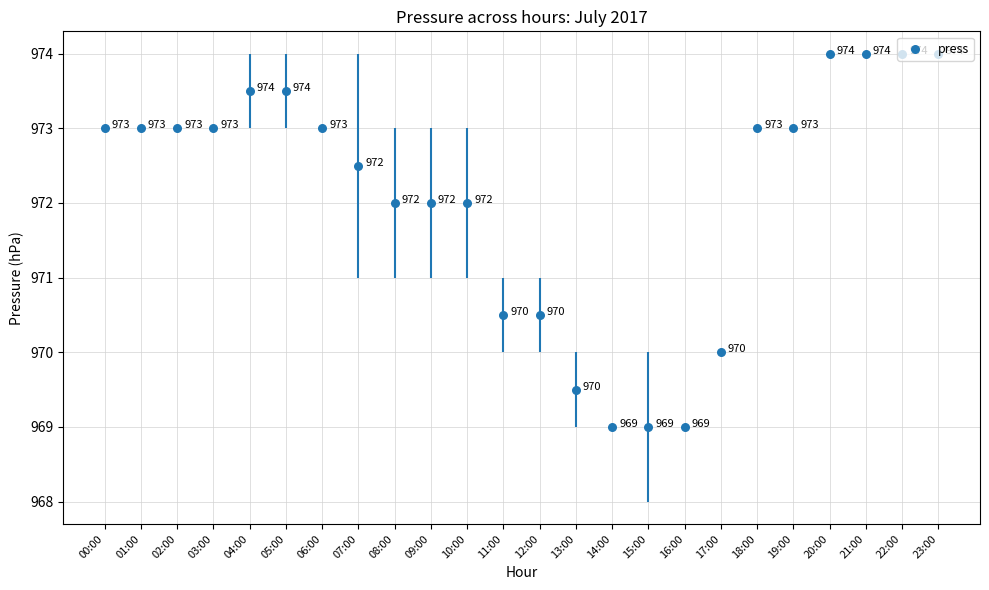

What is the change in value from 05:00 to 09:00?

-1.5